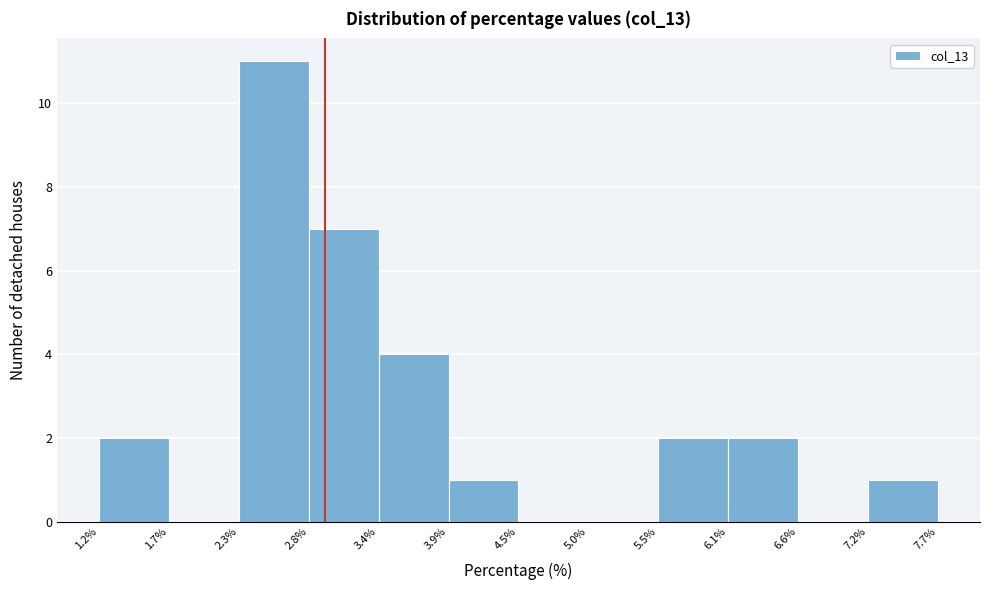

Reading left to right, transcribe this chart: for each bar, give the range it covers on the x-axis and its height. The values are not printed on the chart, so give them approximately, as read against the axis.

1.2% to 1.7%: 2
1.7% to 2.3%: 0
2.3% to 2.8%: 11
2.8% to 3.4%: 7
3.4% to 3.9%: 4
3.9% to 4.5%: 1
4.5% to 5.0%: 0
5.0% to 5.5%: 0
5.5% to 6.1%: 2
6.1% to 6.6%: 2
6.6% to 7.2%: 0
7.2% to 7.7%: 1